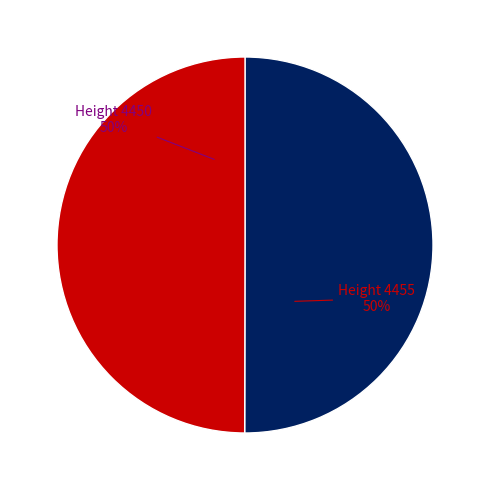

Count the number of slices in the pie.

2